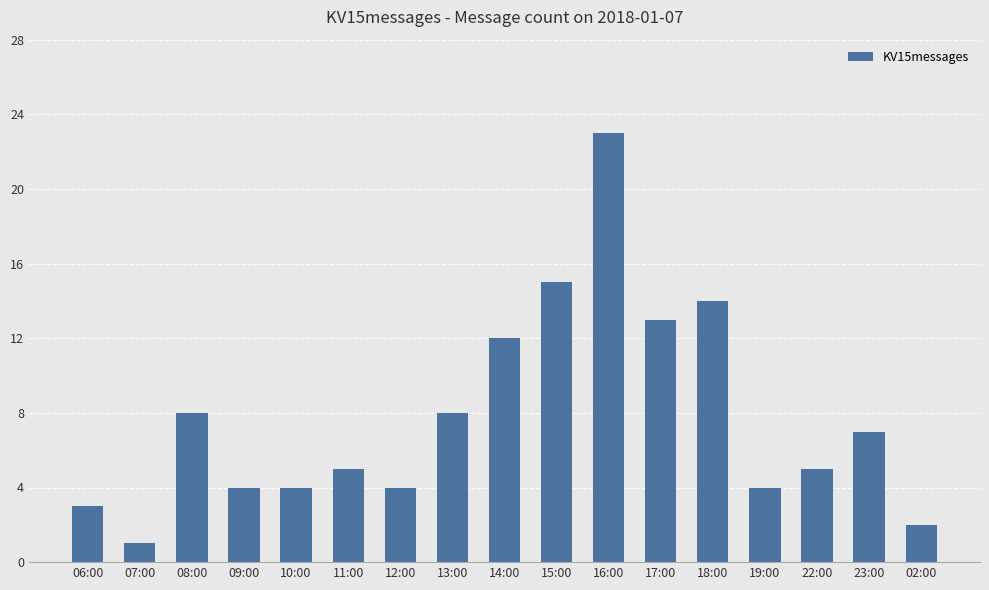

The chart shows a value of 4 at 09:00. True or false?

True